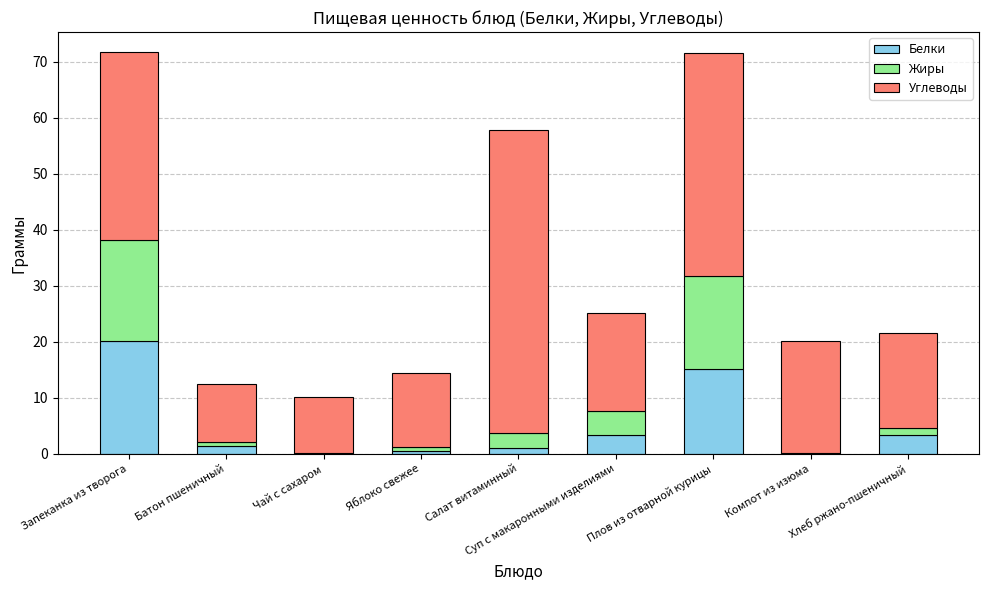

What is the highest value of the Белки series?

20.2